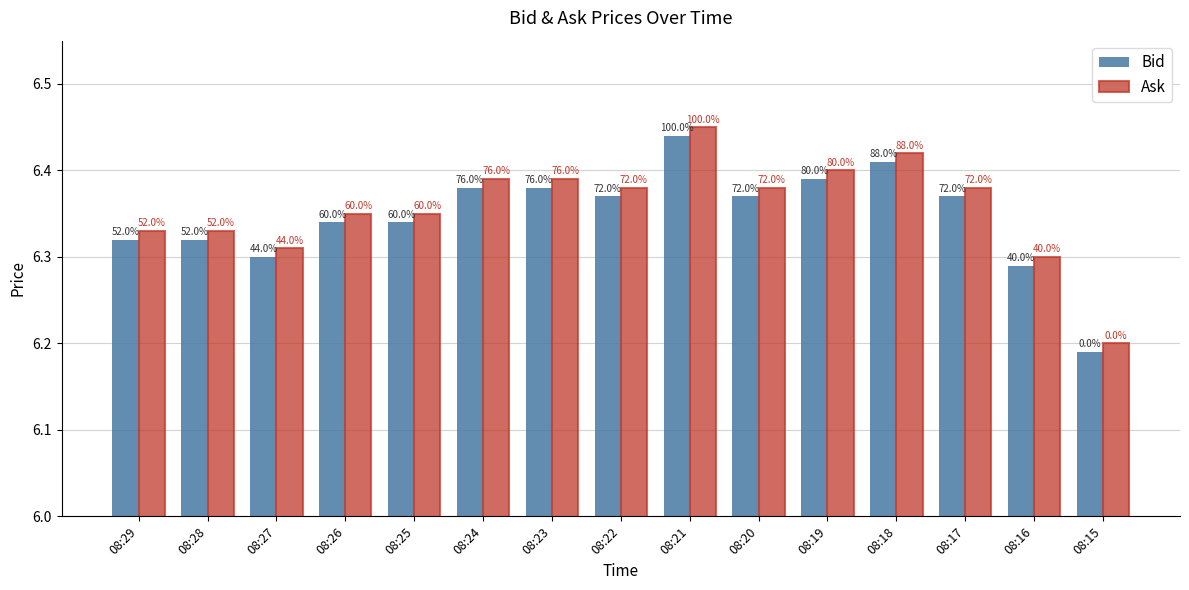

What are all the series names shown in the legend?

Bid, Ask